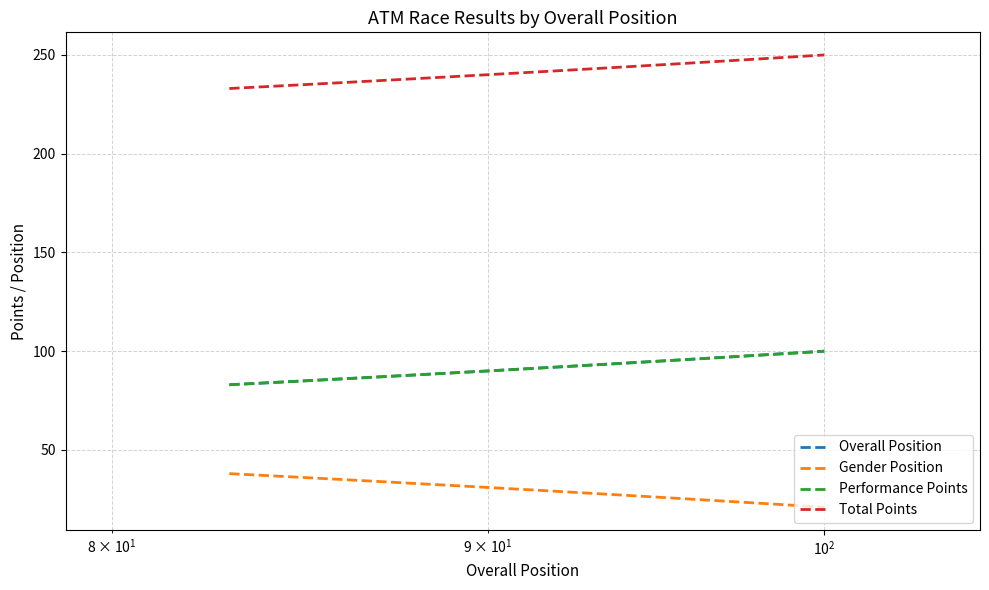

Reading left to right, extract all data points from this chart.

Overall Position: 83	84	85	86	87	88	89	90	91	92	93	94	95	96	97	98	99	100
Gender Position: 38	37	36	35	34	33	32	31	30	29	28	27	26	25	24	23	22	21
Performance Points: 83	84	85	86	87	88	89	90	91	92	93	94	95	96	97	98	99	100
Total Points: 233	234	235	236	237	238	239	240	241	242	243	244	245	246	247	248	249	250